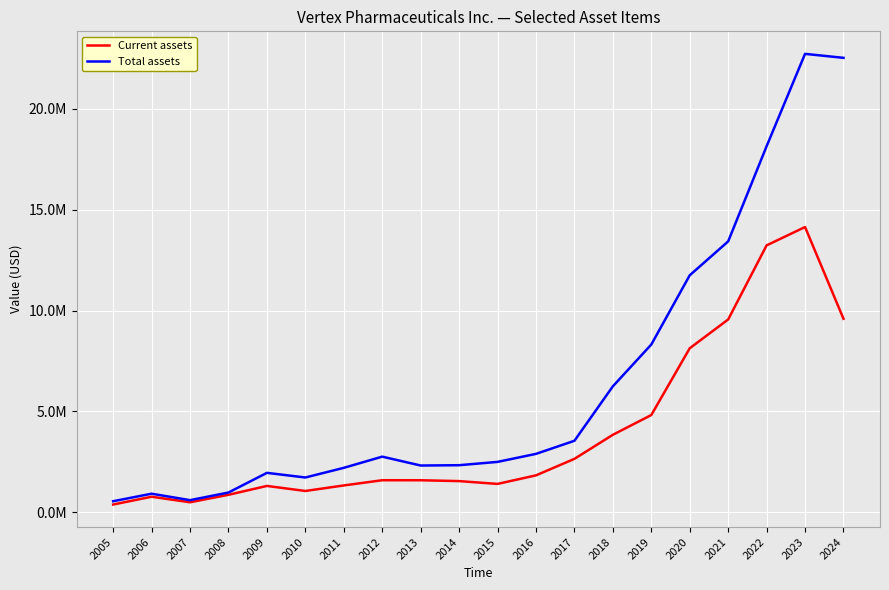

Is it true that Current assets equals 23513866 at 2023?

False